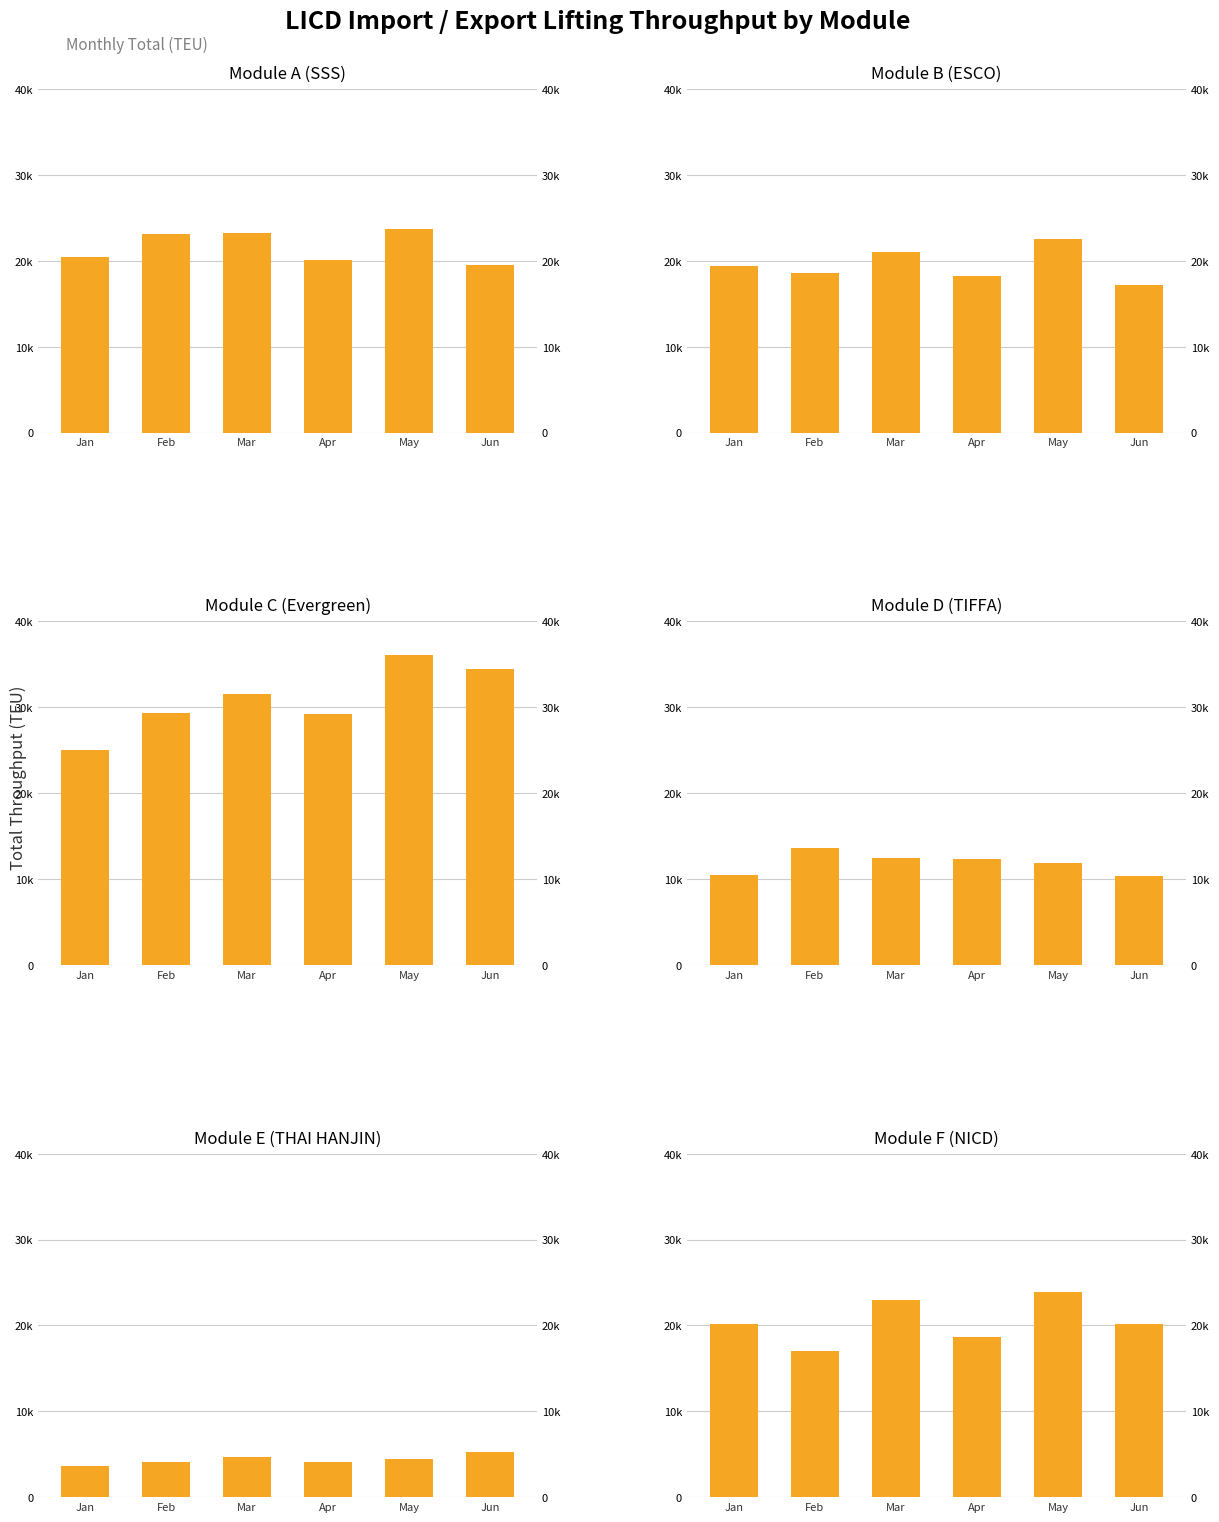

What is the average value of the Module C (Evergreen) series?

30944